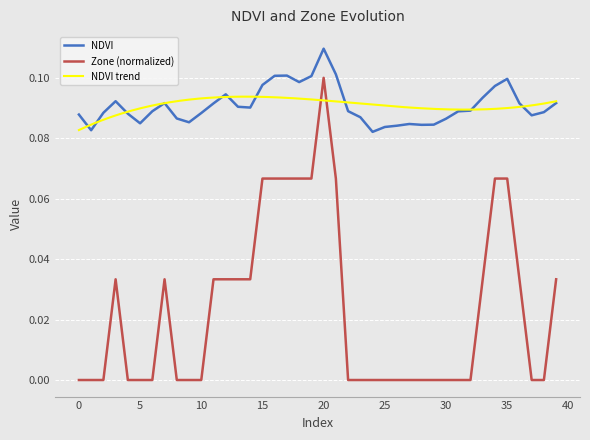

True or false: NDVI and Zone intersect in this chart.

False